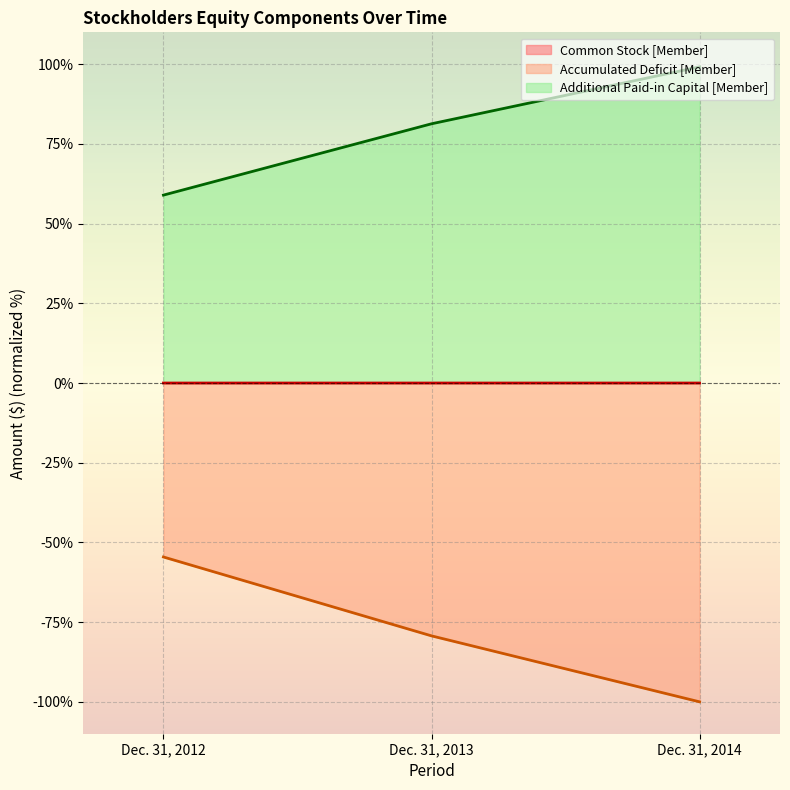

The Accumulated Deficit [Member] series shows -54.6 at Dec. 31, 2012. True or false?

True